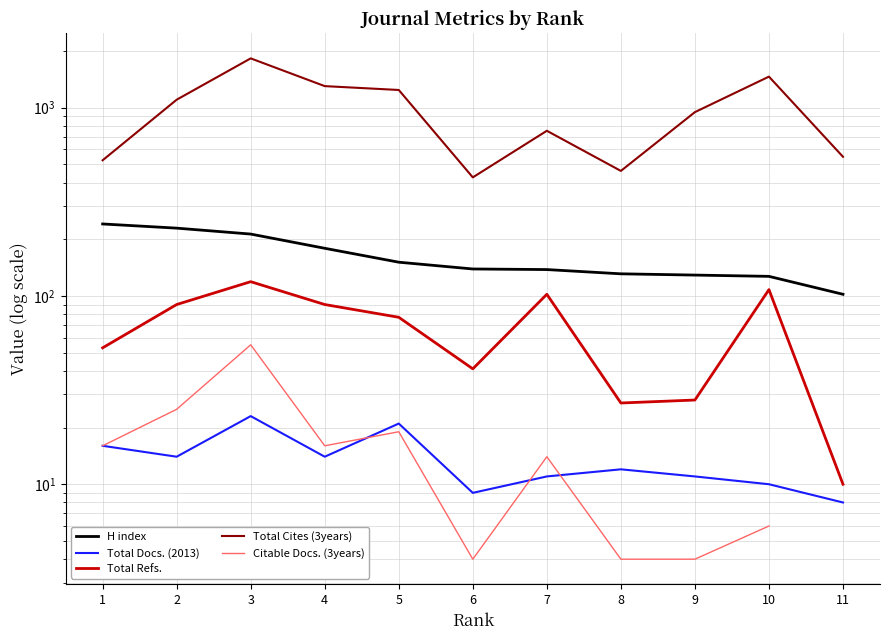

Is the value of H index at 9 greater than the value of Total Docs. (2013) at 2?

Yes